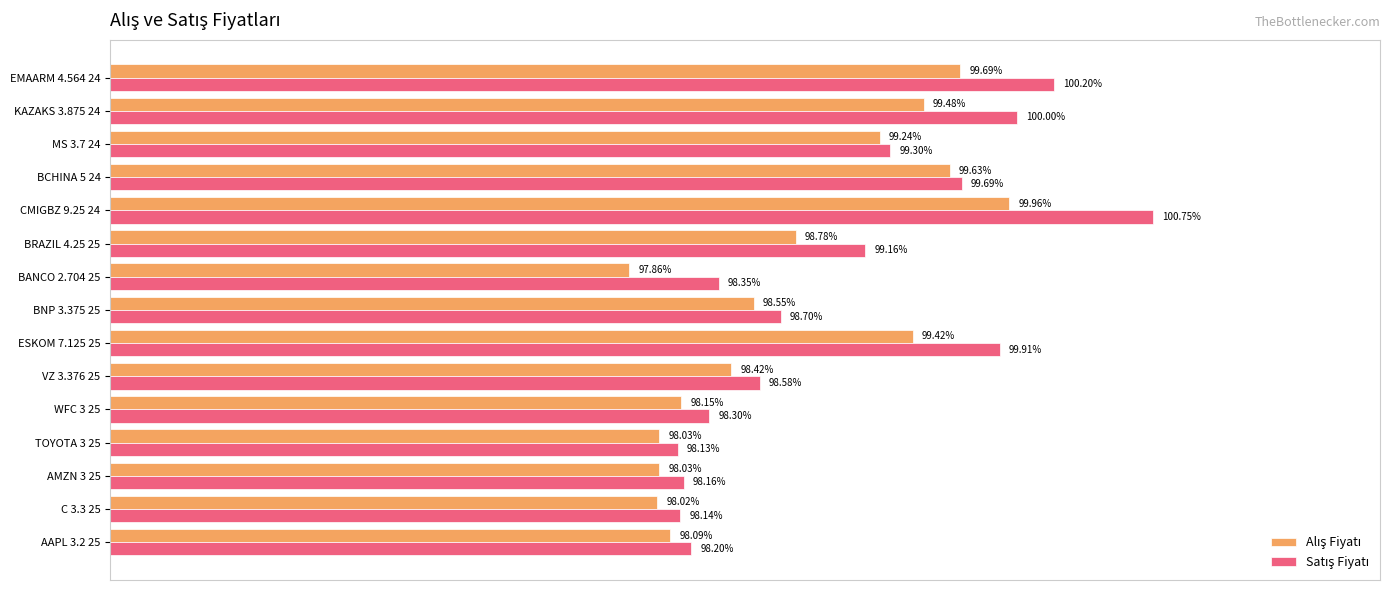

At which category is the sum across all series the highest?

CMIGBZ 9.25 24